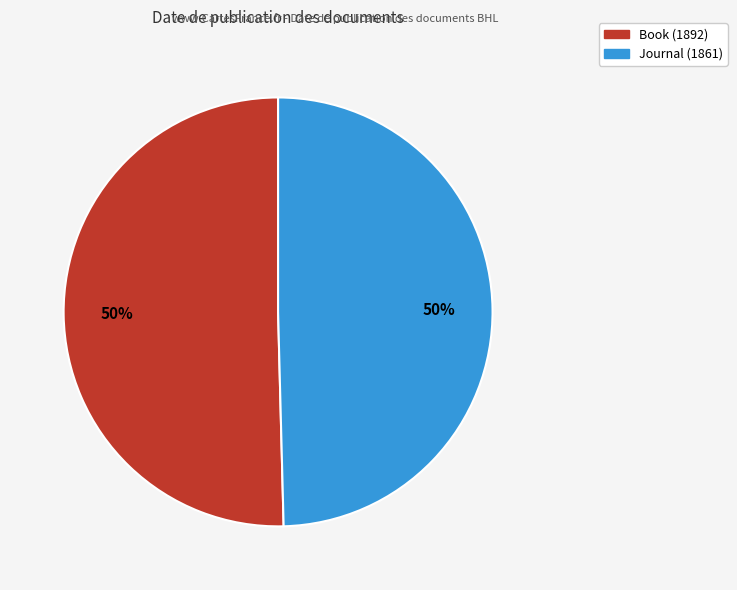

Is it true that Book (1892) is 50% of the pie?

True